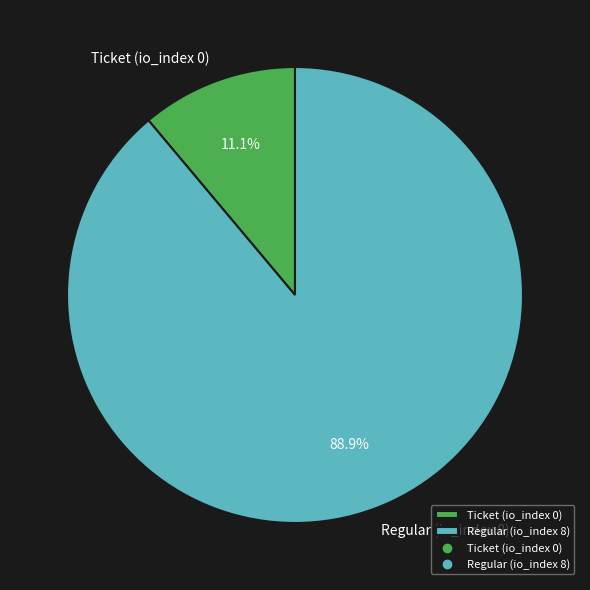

What is the majority slice?

Regular (io_index 8)